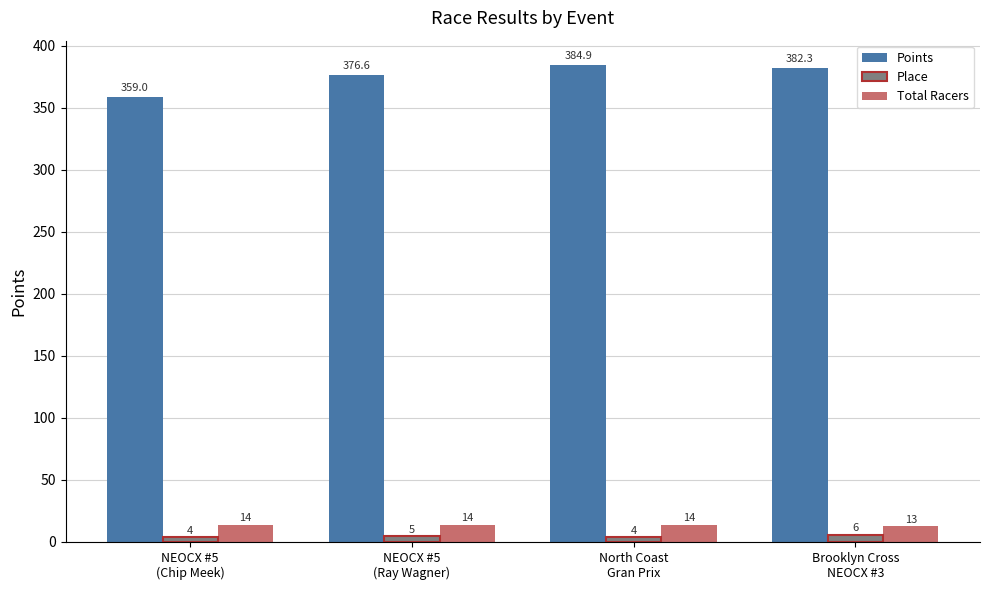

What position from the right is North Coast
Gran Prix?

2